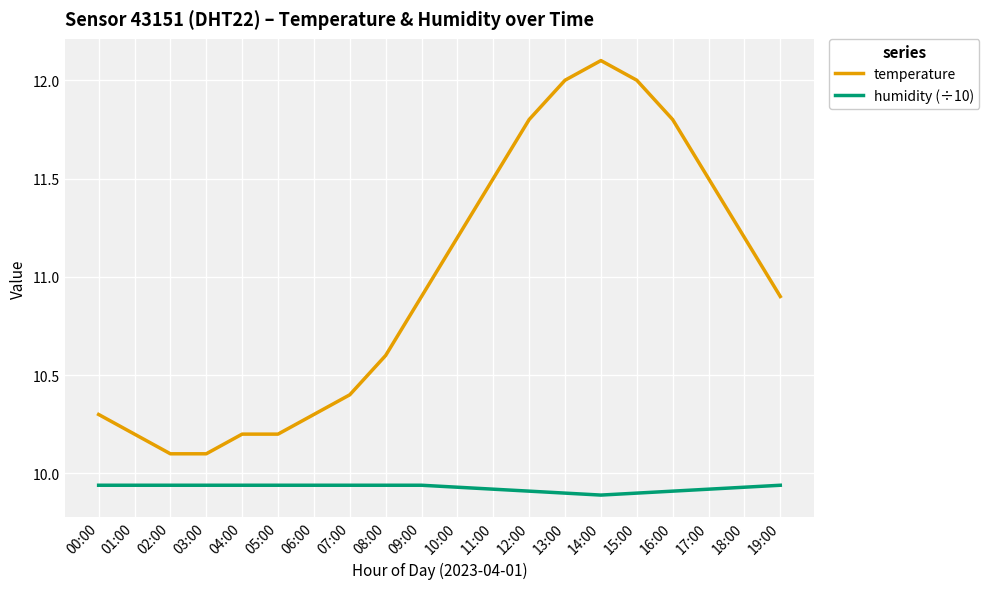

What is the difference between the highest and lowest values at 01:00?

0.3